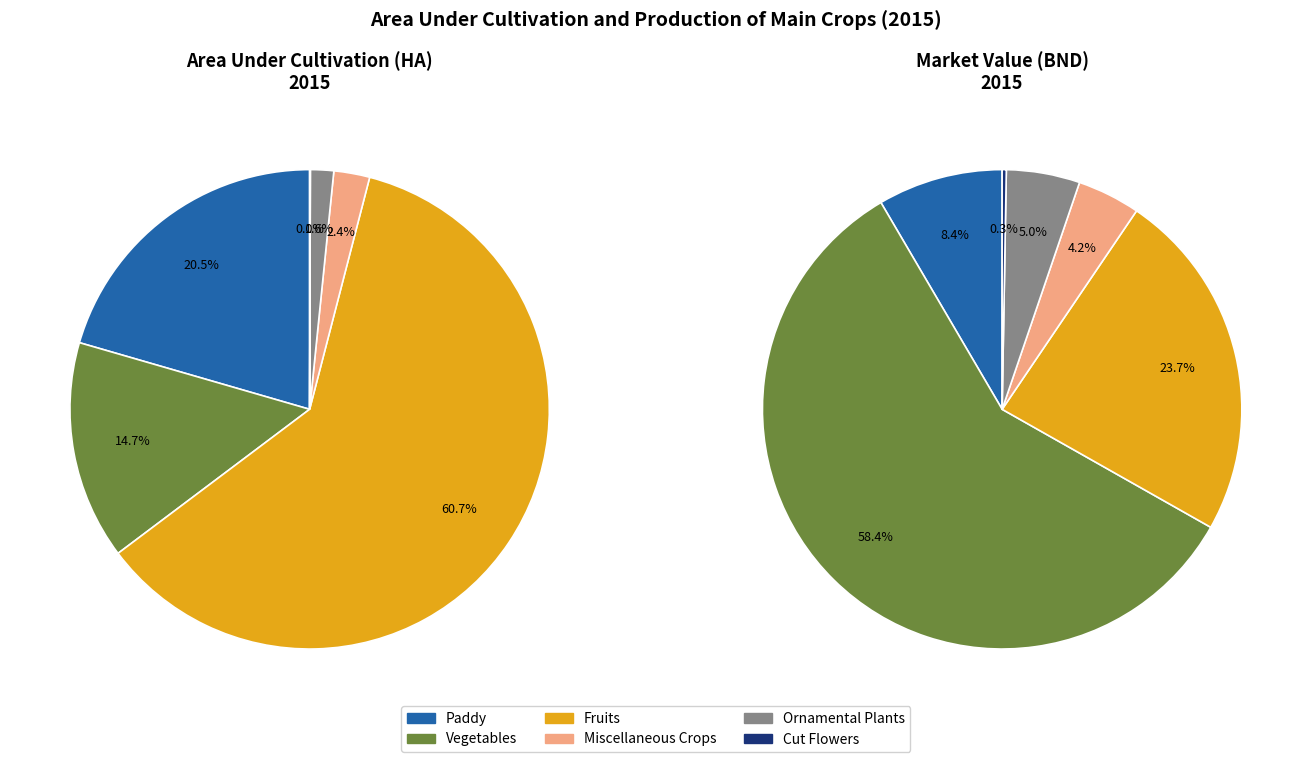

The Miscellaneous Crops slice represents 4% of the pie. True or false?

True